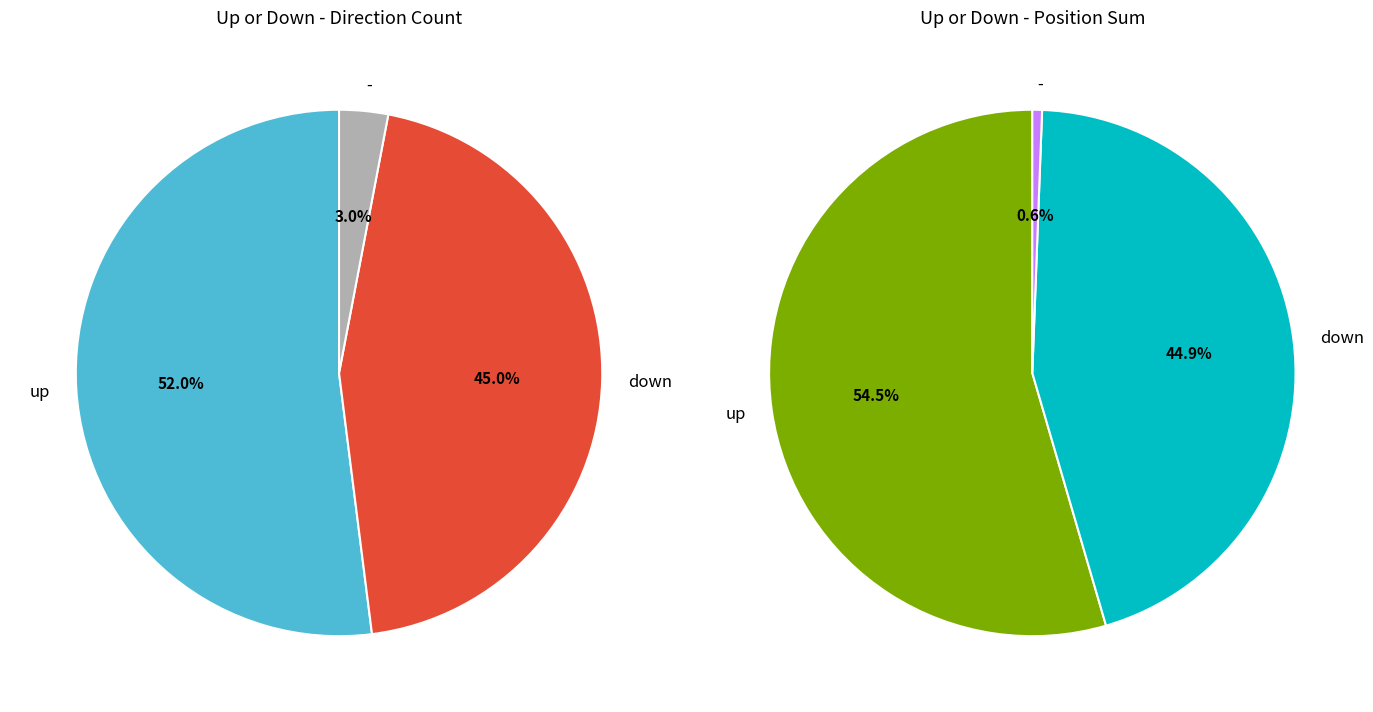

Which category accounts for the majority?

up